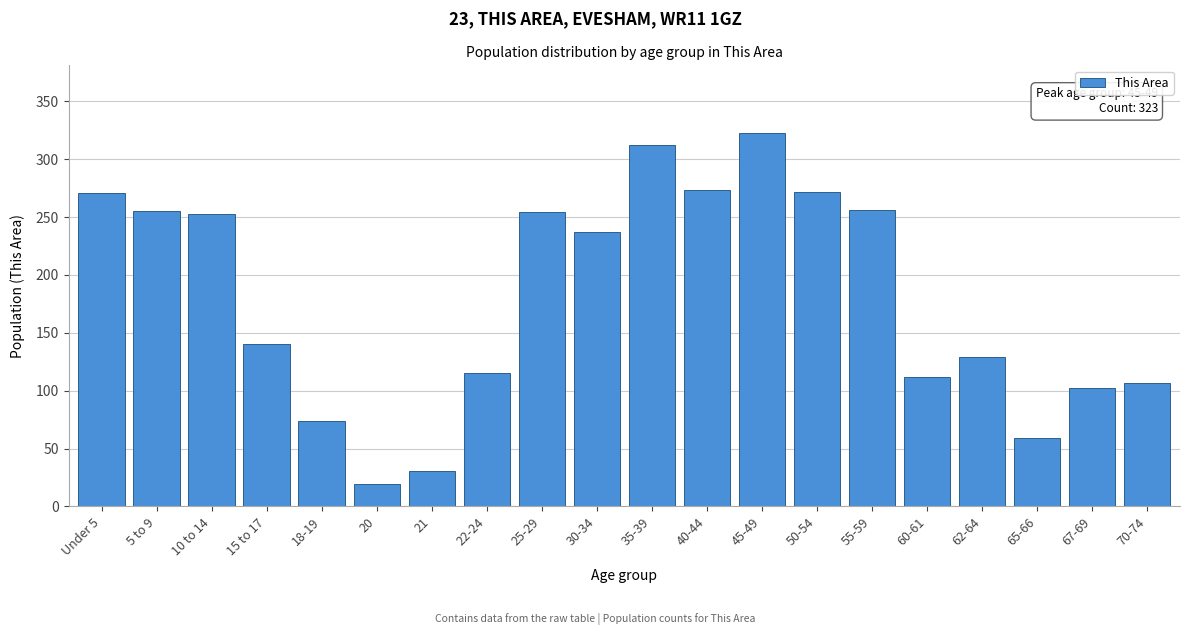

What is the value of the 6th bar from the left?

19